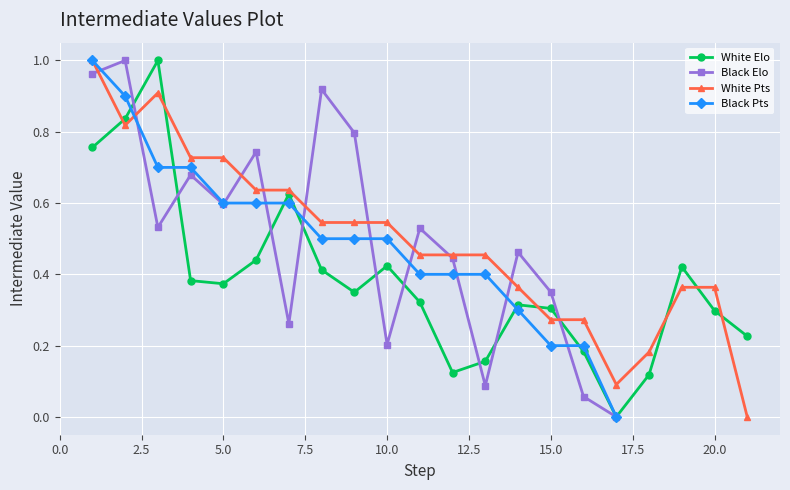

What is the average value of the White Elo series?

0.4